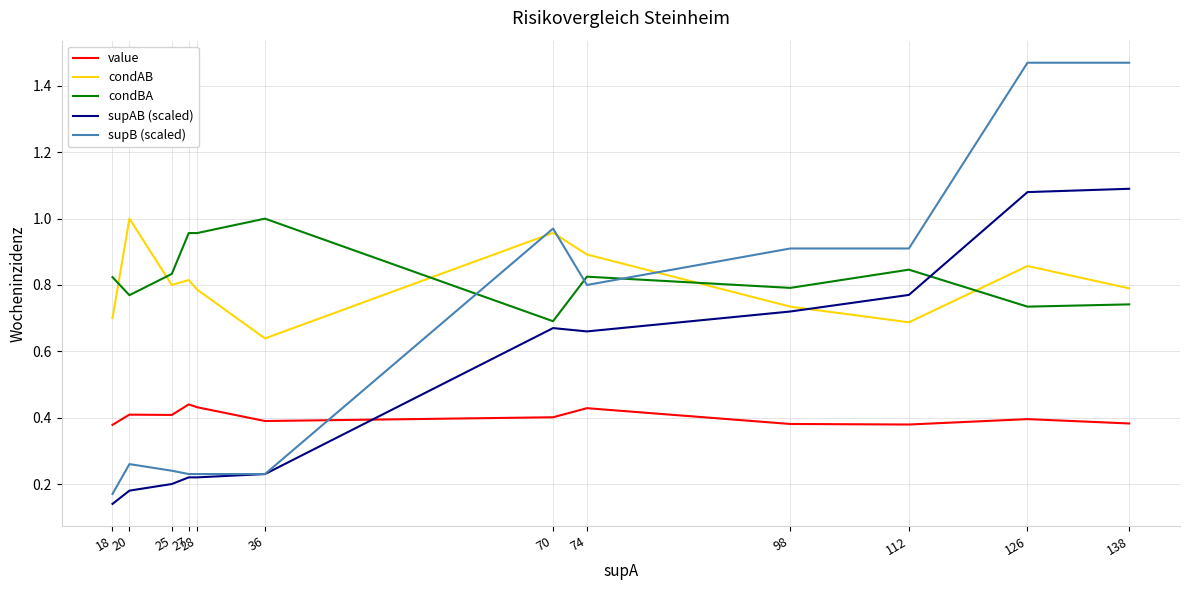

The value of supB (scaled) at 138 is 2.1. True or false?

False